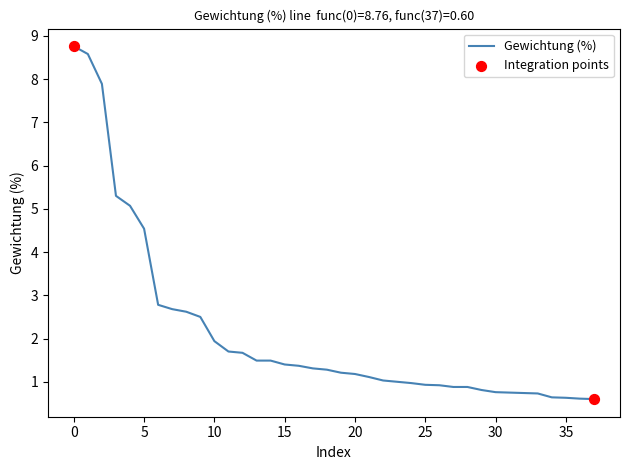

What is the difference between the maximum and minimum values?

8.2